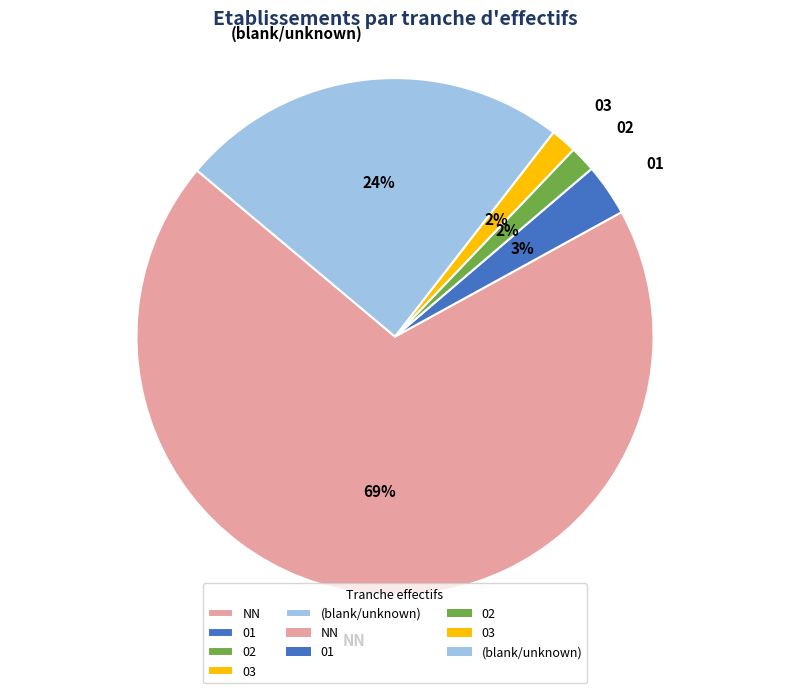

What is the largest slice in the pie chart?

NN